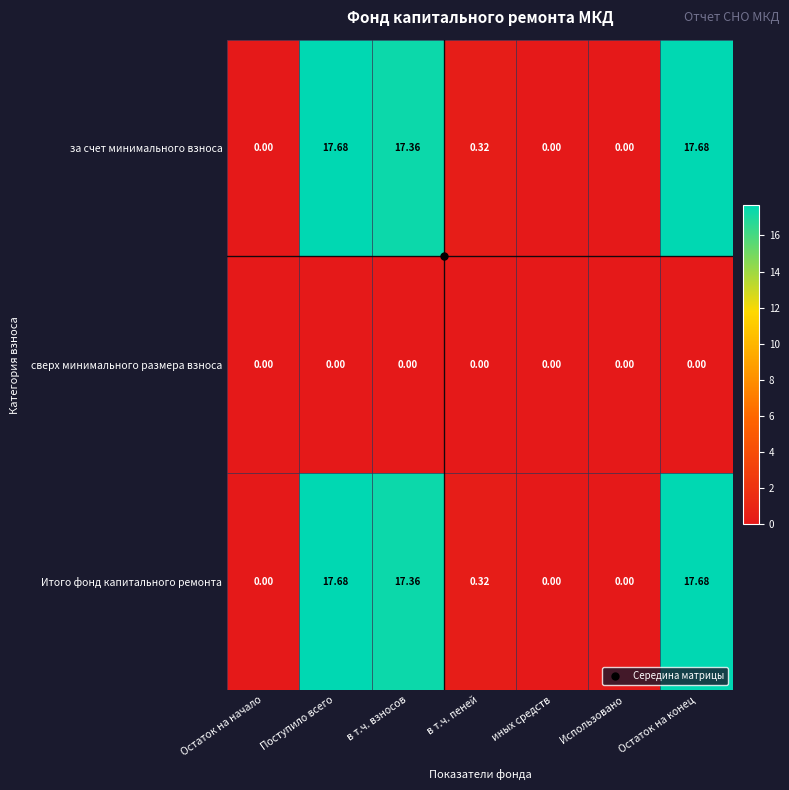

Is the value of сверх минимального размера взноса at Использовано greater than the value of Итого фонд капитального ремонта at Поступило всего?

No